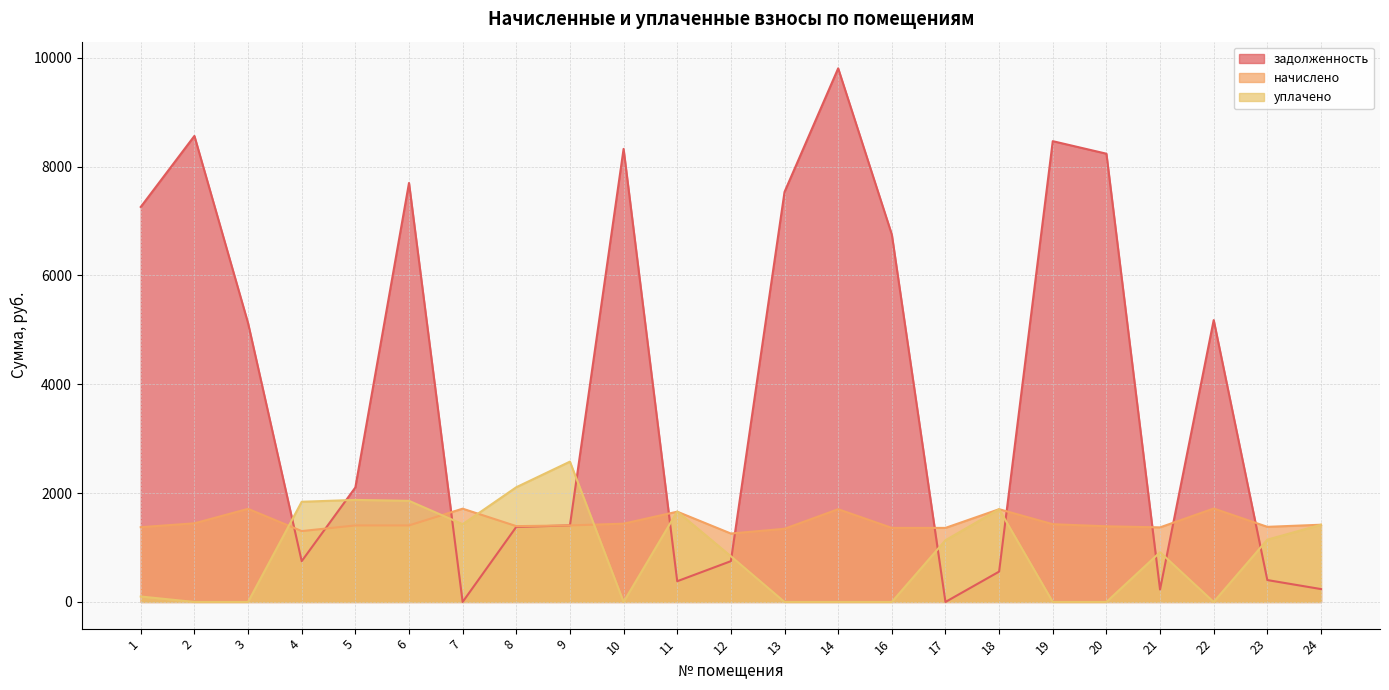

What is the sum of the начислено values at 9 and 24?

2825.3